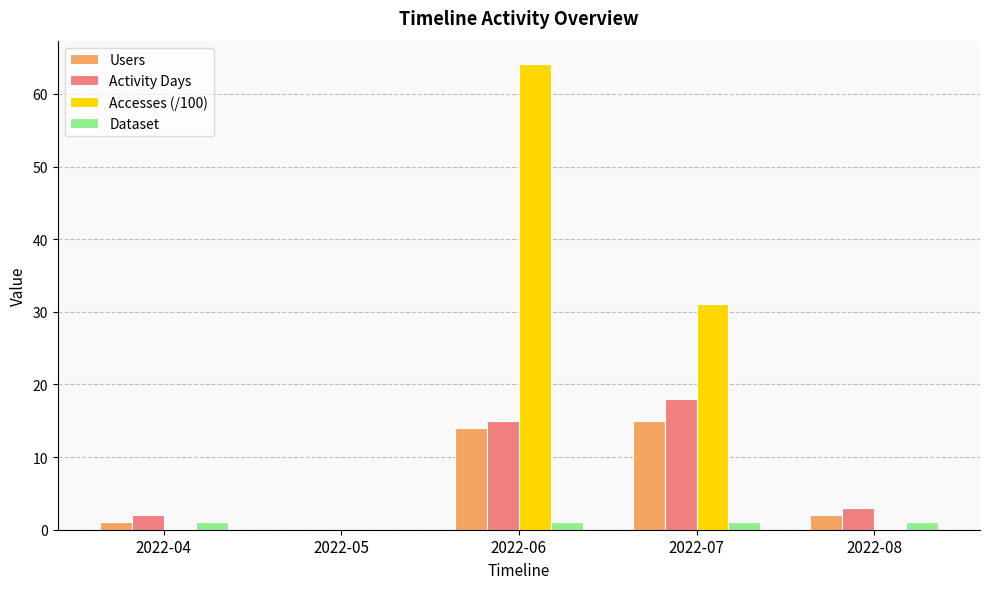

Which series changed the most between 2022-05 and 2022-07?

Accesses (/100)